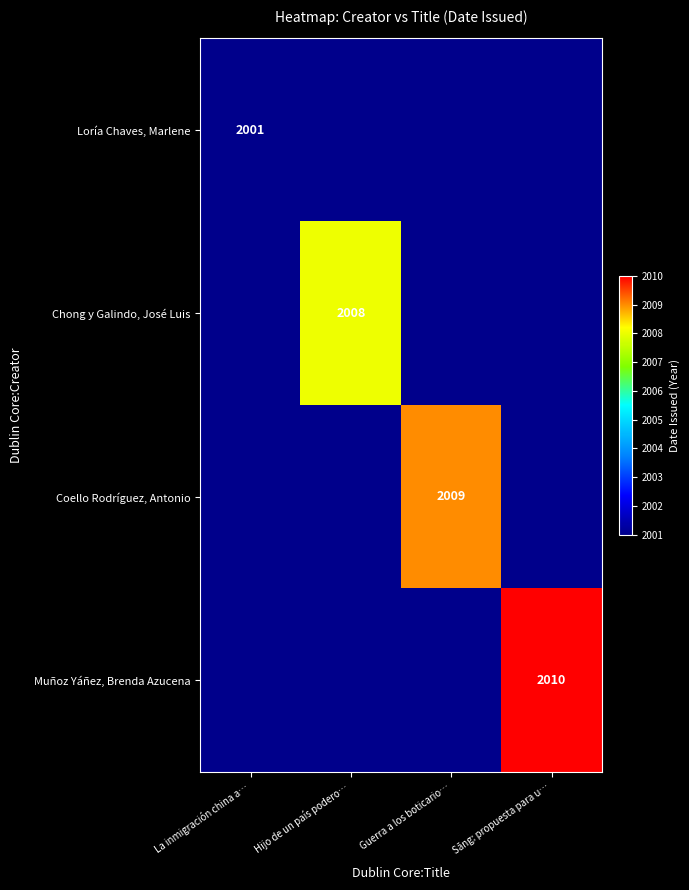

The Coello Rodríguez, Antonio series shows 588 at Guerra a los boticario…. True or false?

False